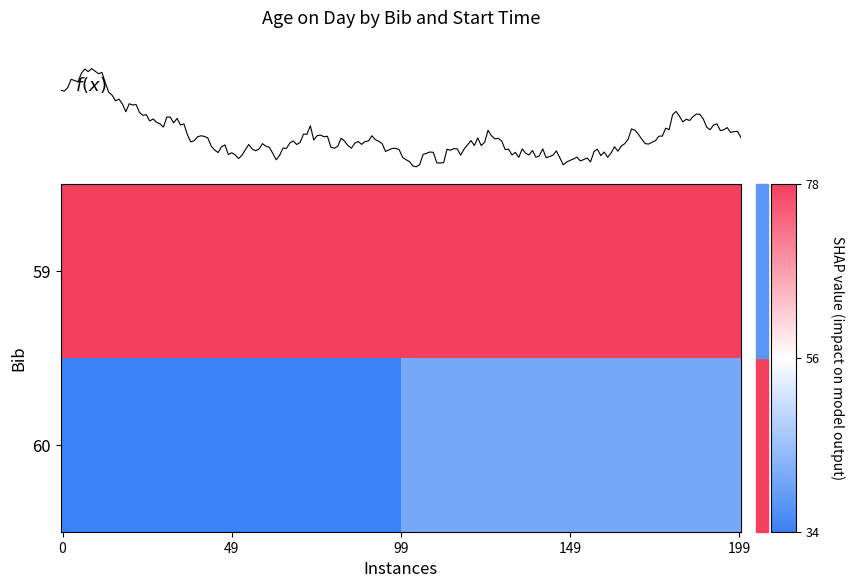

List the series in order of their overall mean, highest first.

59, 60